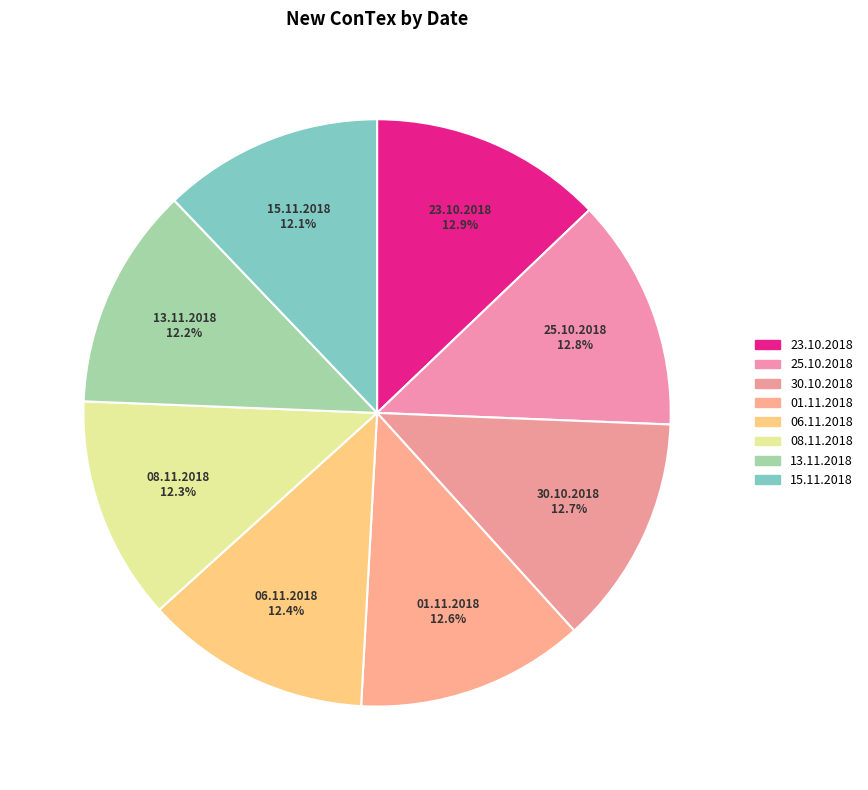

Count the number of slices in the pie.

8